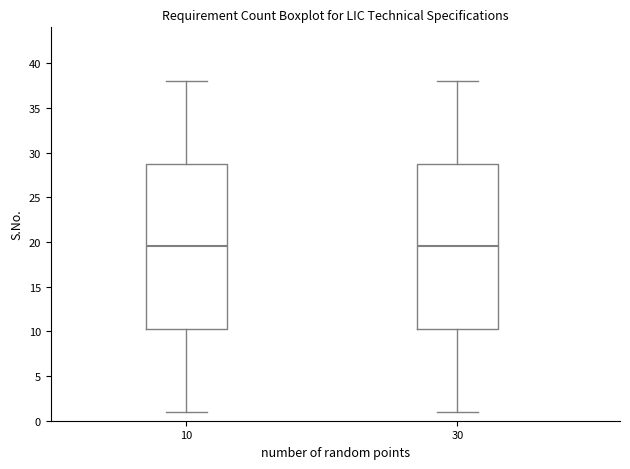

Where does the median line of the box at x = 30 sit on the y-axis? The values are not printed on the chart, so give them approximately, as read against the axis.

19.5